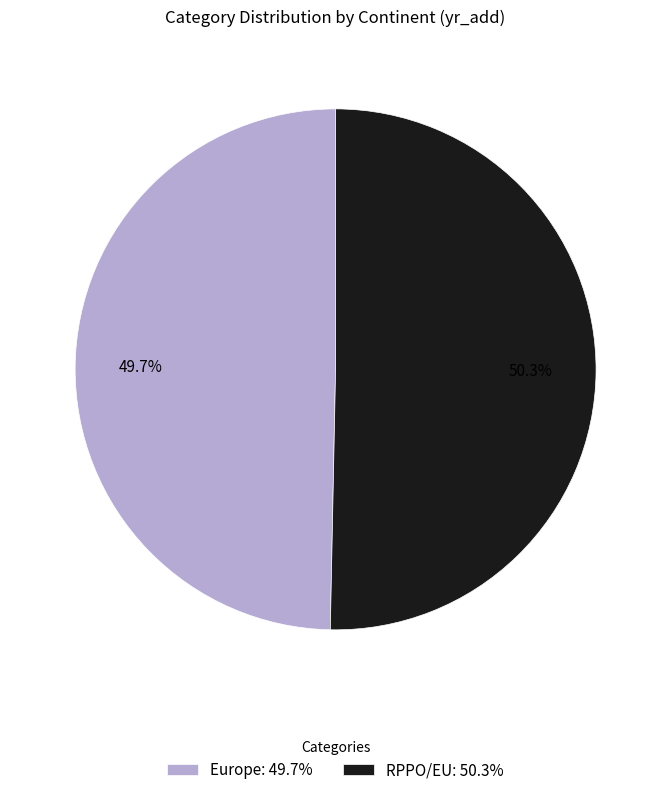

Count the number of slices in the pie.

2